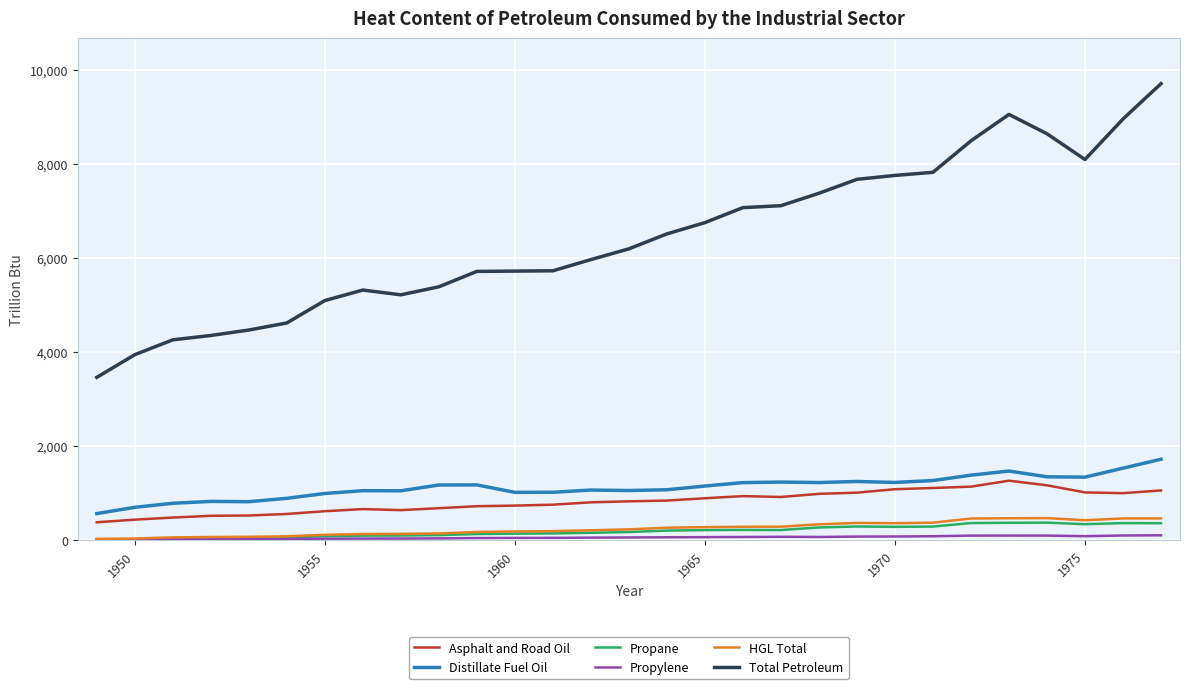

Which series has the largest total across all categories?

Total Petroleum